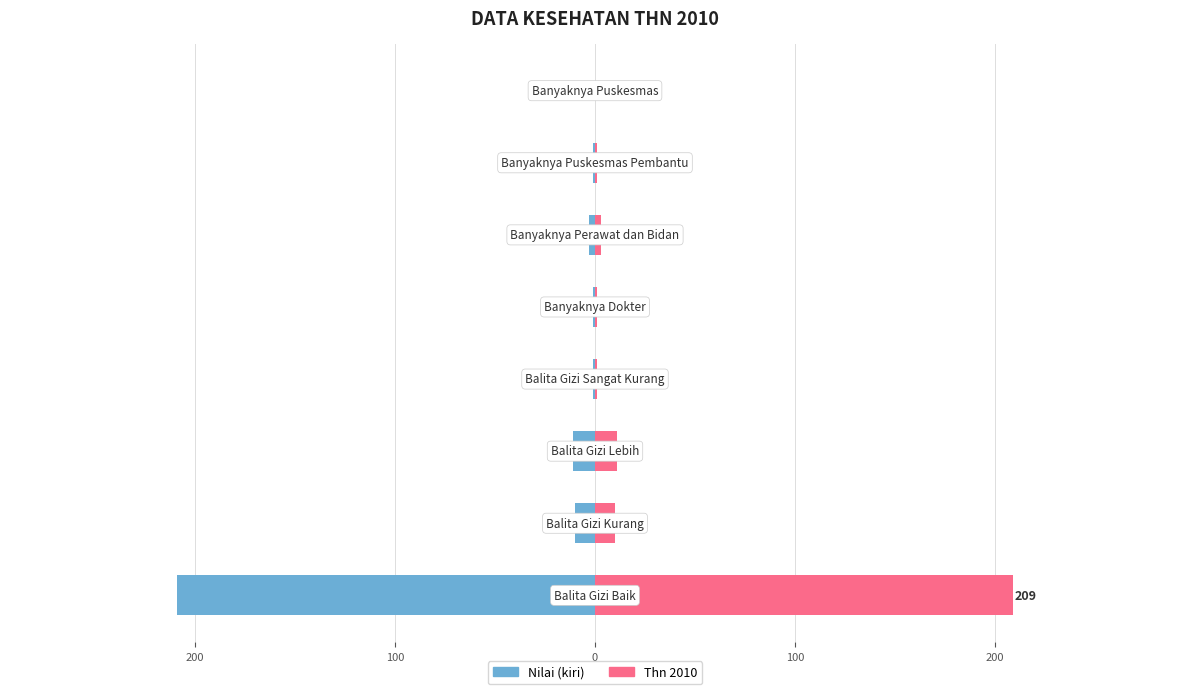

What is the average value of the Thn 2010 series?

30